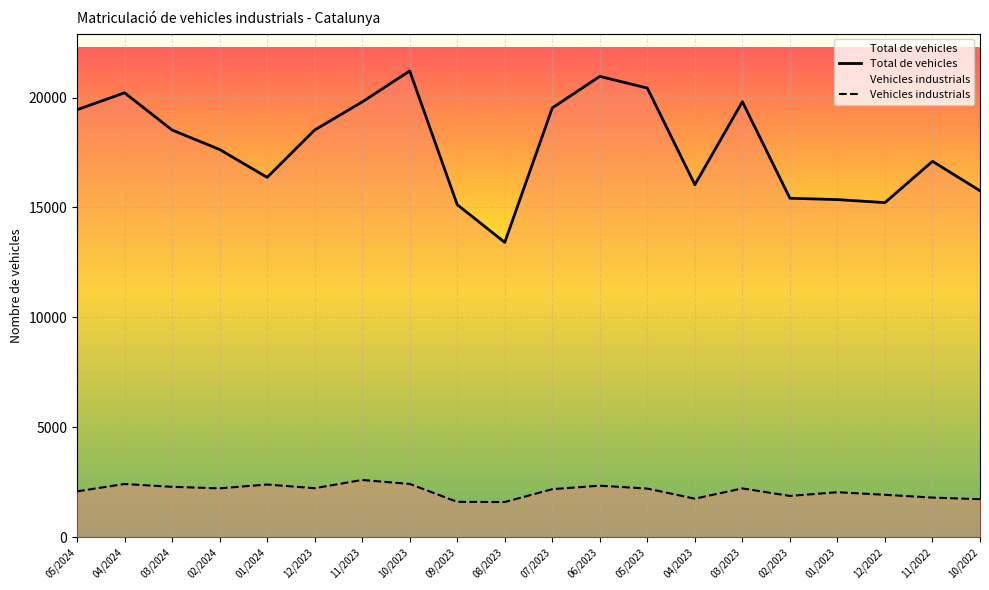

At which label is Total de vehicles closest to 17311?

11/2022